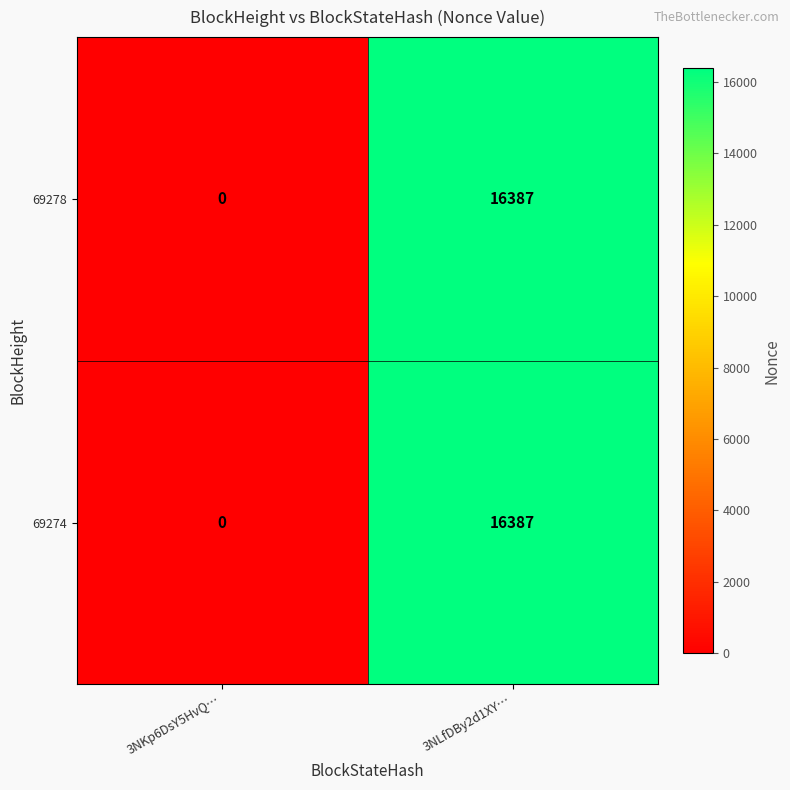

The 69274 series shows 0 at 3NKp6DsY5HvQ…. True or false?

True